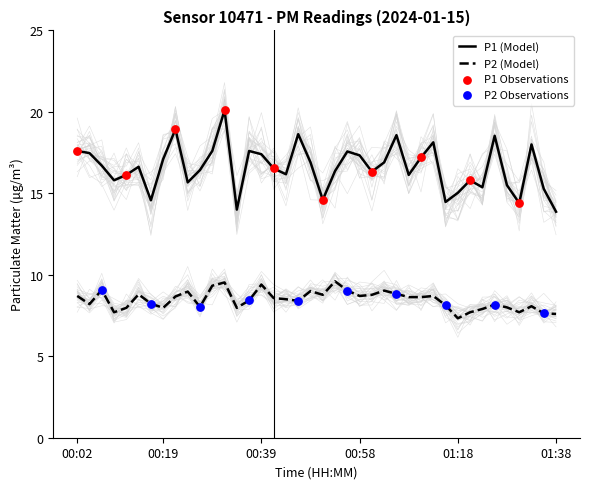

Which series contains the lowest Y value?

P2